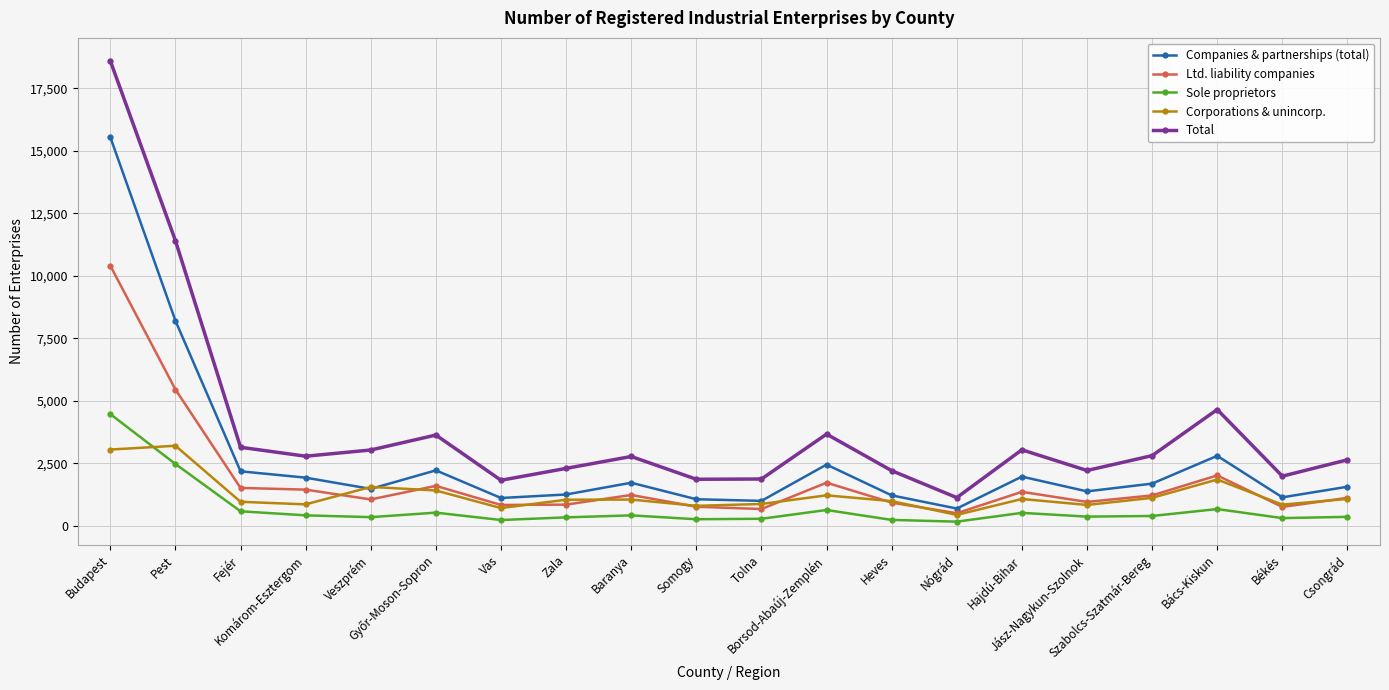

List the series in order of their peak value, lowest first.

Corporations & unincorp., Sole proprietors, Ltd. liability companies, Companies & partnerships (total), Total